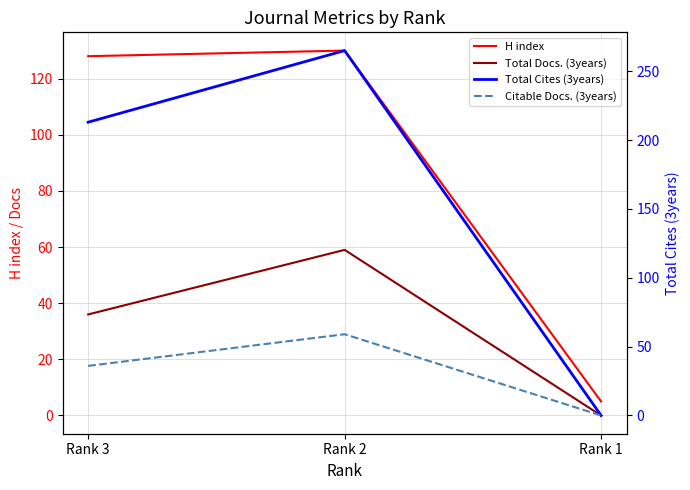

What is the difference between the Total Docs. (3years) values at Rank 2 and Rank 1?

59